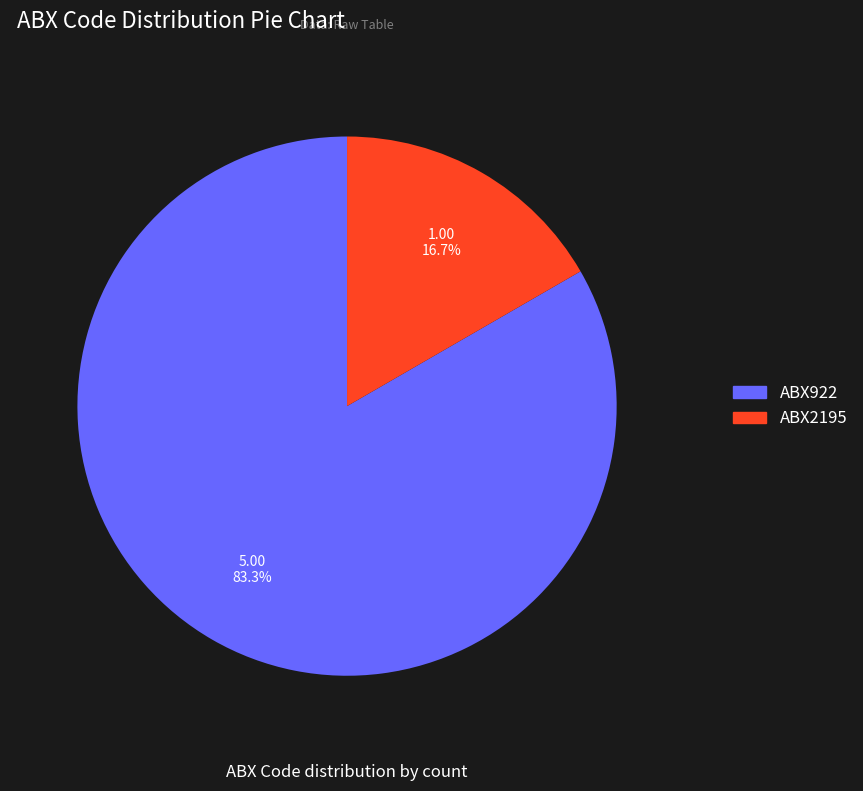

Rank the categories by value from highest to lowest.

ABX922, ABX2195